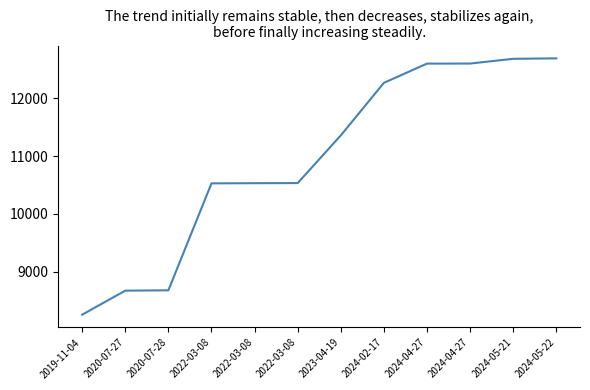

How many distinct data groups are displayed?

1